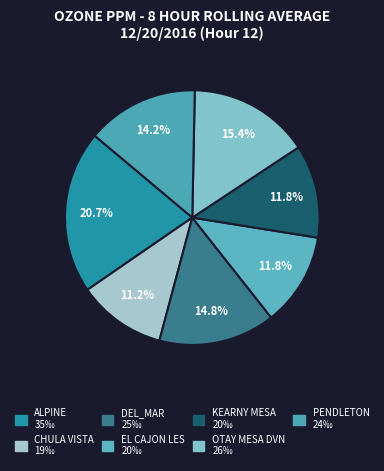

To the nearest percent, what is the combined percentage of OTAY MESA DVN and DEL_MAR?

30%